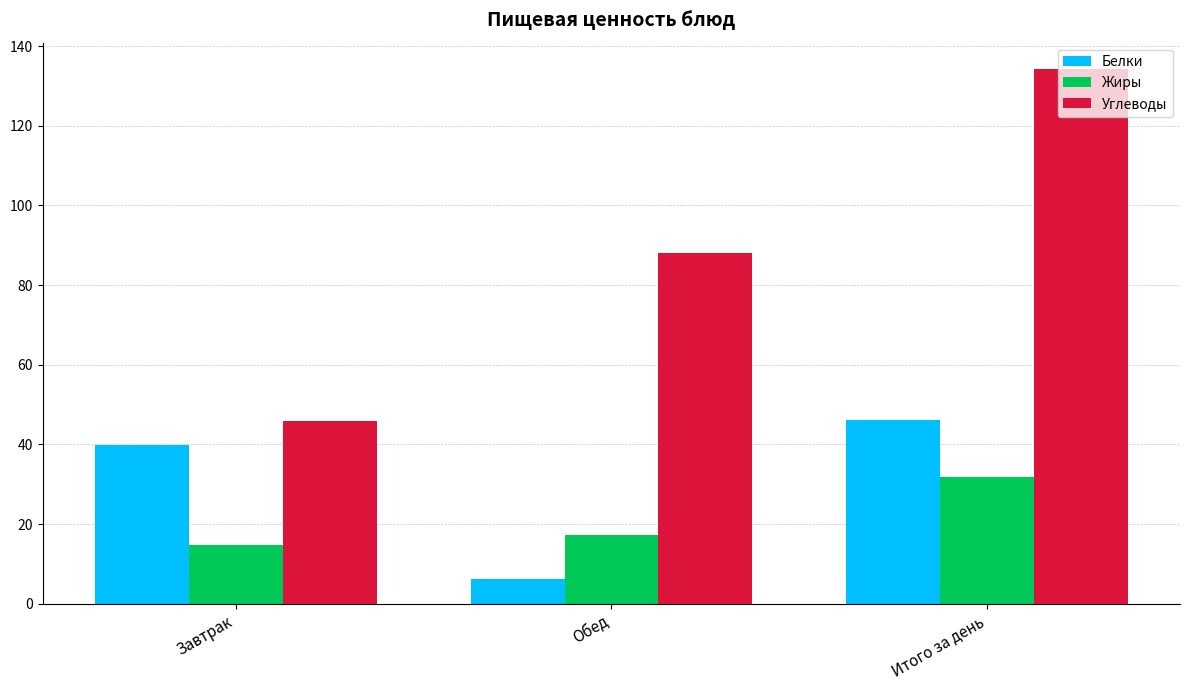

Which series has the largest total across all categories?

Углеводы